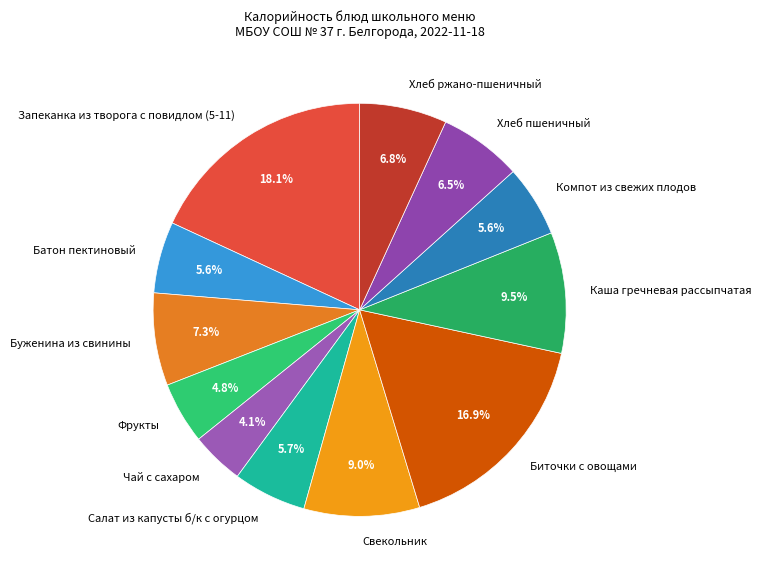

What percentage is the Компот из свежих плодов slice, to the nearest percent?

6%